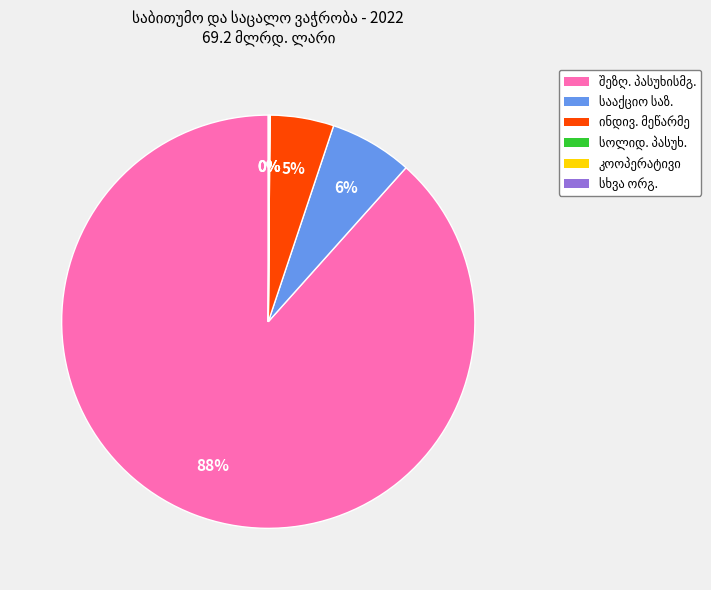

To the nearest percent, what is the average slice percentage?

17%